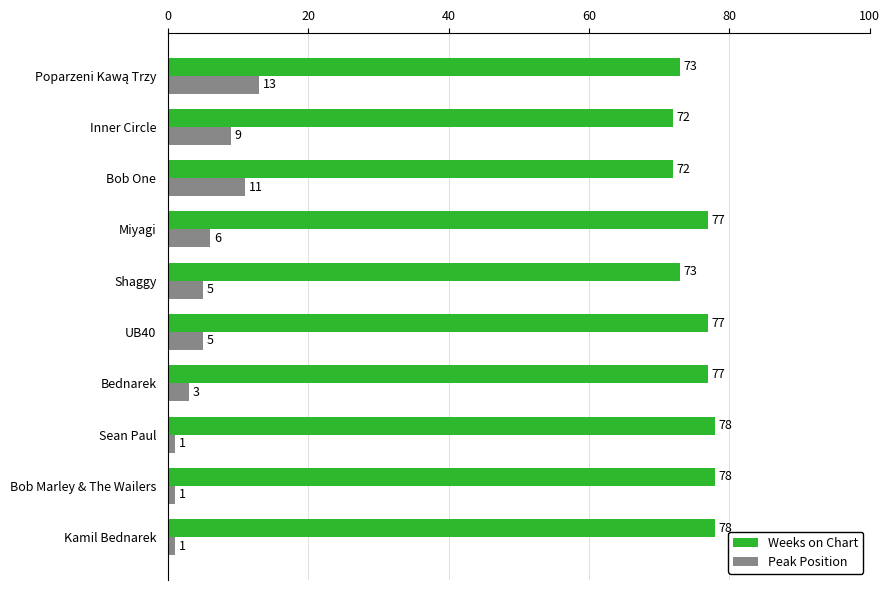

At Bob Marley & The Wailers, list the series in order from largest to smallest.

Weeks on Chart, Peak Position